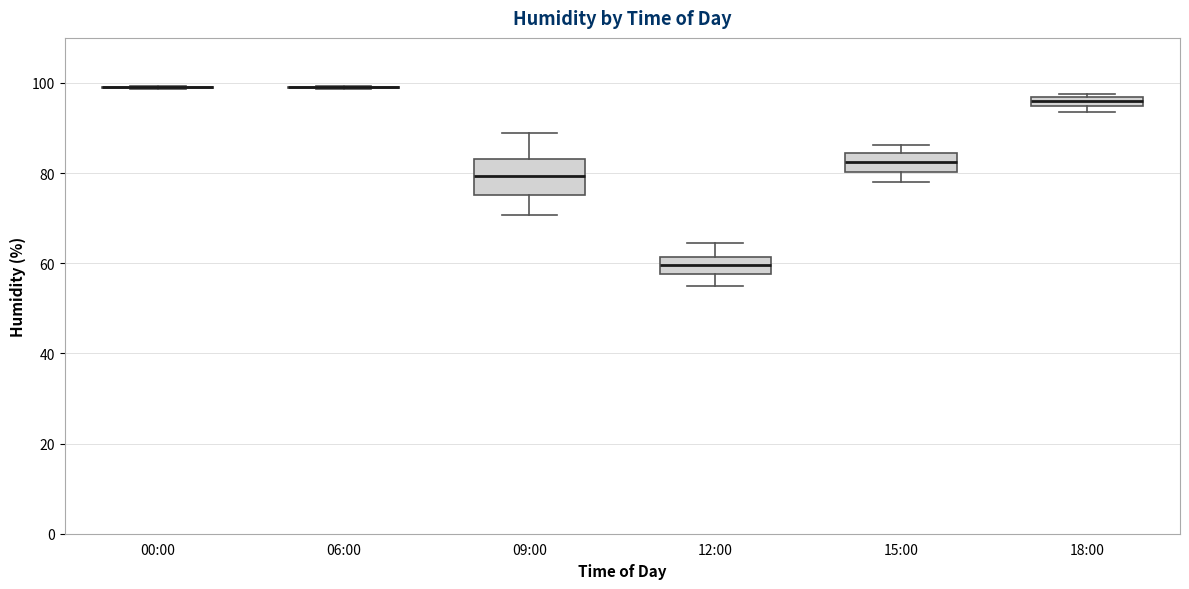

Comparing the boxes themselves (not the whiskers), which one is the tallest?

09:00